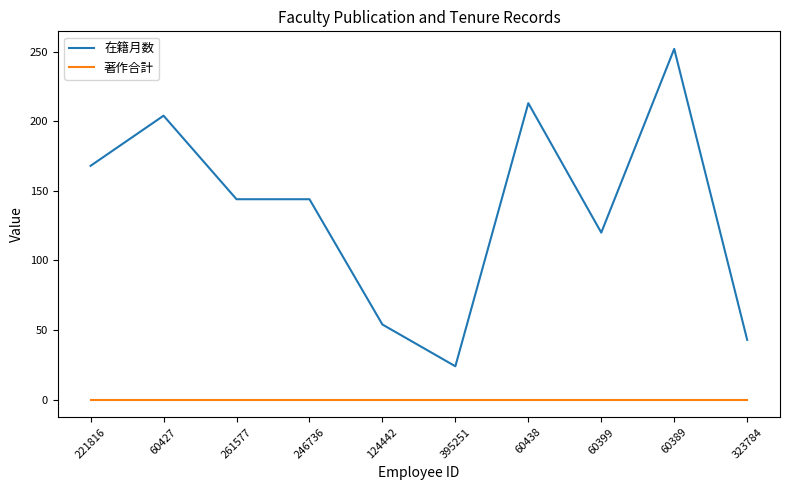

Rank the series at 395251 from lowest to highest value.

著作合計, 在籍月数